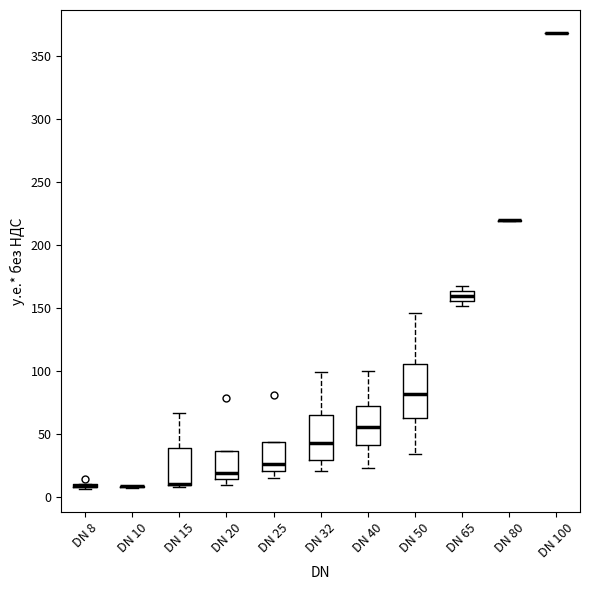

Reading left to right, transcribe this box plot: for each box, give where its median line is, the range the box spans, and where its two whiskers end, as read against the y-axis. The values are not printed on the chart, so give them approximately, as read against the axis.

DN 8: box collapsed to a line at 10, whiskers 5 to 10
DN 10: box collapsed to a line at 10, whiskers 5 to 10
DN 15: median 10 (drawn on the box's lower edge), box 10 to 40, whiskers 10 to 65
DN 20: median 20, box 15 to 35, whiskers 10 to 35
DN 25: median 25, box 20 to 45, whiskers 15 to 45
DN 32: median 45, box 30 to 65, whiskers 20 to 100
DN 40: median 55, box 40 to 70, whiskers 25 to 100
DN 50: median 80, box 60 to 105, whiskers 35 to 145
DN 65: median 160, box 155 to 165, whiskers 150 to 165 (just above the box's upper edge)
DN 80: box collapsed to a line at 220, whiskers 220 to 220
DN 100: box collapsed to a line at 370, whiskers 370 to 370